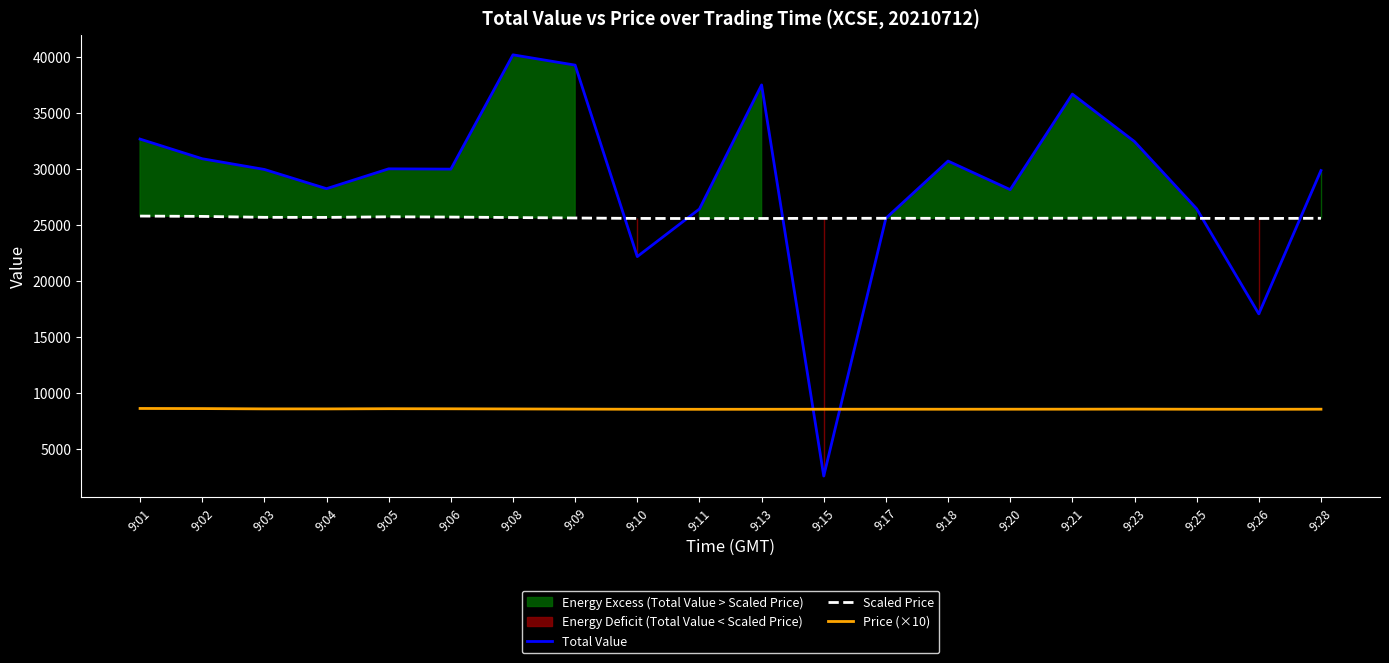

Reading right to left, list all the values displayed in this chart.

Total Value: 9:28=29876.0	9:26=17060.0	9:25=26455.4	9:23=32467.2	9:21=36713.4	9:20=28168.8	9:18=30722.4	9:17=25608.0	9:15=2560.2	9:13=37532.0	9:11=26436.8	9:10=22183.2	9:09=39302.4	9:08=40222.6	9:06=30002.0	9:05=30030.0	9:04=28254.6	9:03=29974.0	9:02=30931.2	9:01=32687.6
Scaled Price: 9:28=25608.0	9:26=25590.0	9:25=25602.0	9:23=25632.0	9:21=25614.0	9:20=25608.0	9:18=25602.0	9:17=25608.0	9:15=25602.0	9:13=25590.0	9:11=25584.0	9:10=25596.0	9:09=25632.0	9:08=25674.0	9:06=25716.0	9:05=25740.0	9:04=25686.0	9:03=25692.0	9:02=25776.0	9:01=25806.0
Price (×10): 9:28=8536.0	9:26=8530.0	9:25=8534.0	9:23=8544.0	9:21=8538.0	9:20=8536.0	9:18=8534.0	9:17=8536.0	9:15=8534.0	9:13=8530.0	9:11=8528.0	9:10=8532.0	9:09=8544.0	9:08=8558.0	9:06=8572.0	9:05=8580.0	9:04=8562.0	9:03=8564.0	9:02=8592.0	9:01=8602.0